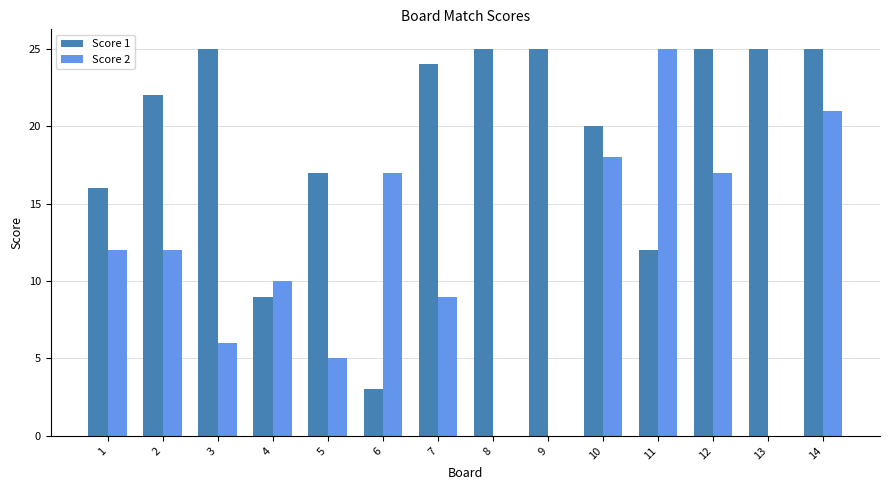

What are all the series names shown in the legend?

Score 1, Score 2